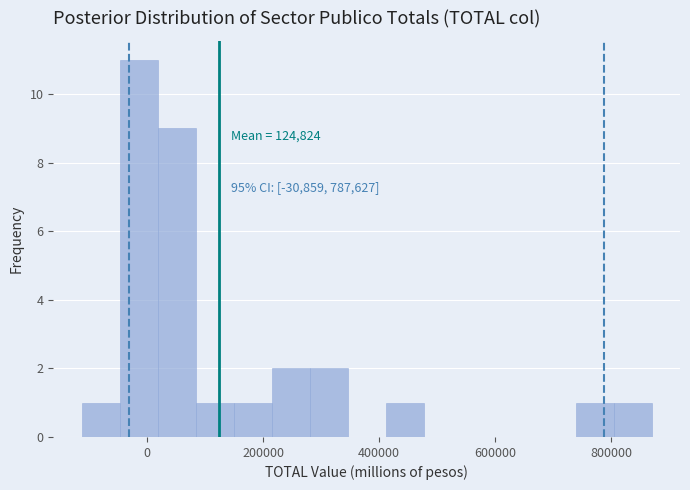

Read against the x-axis, roughly where is the centre of the tallest bar?

-20000